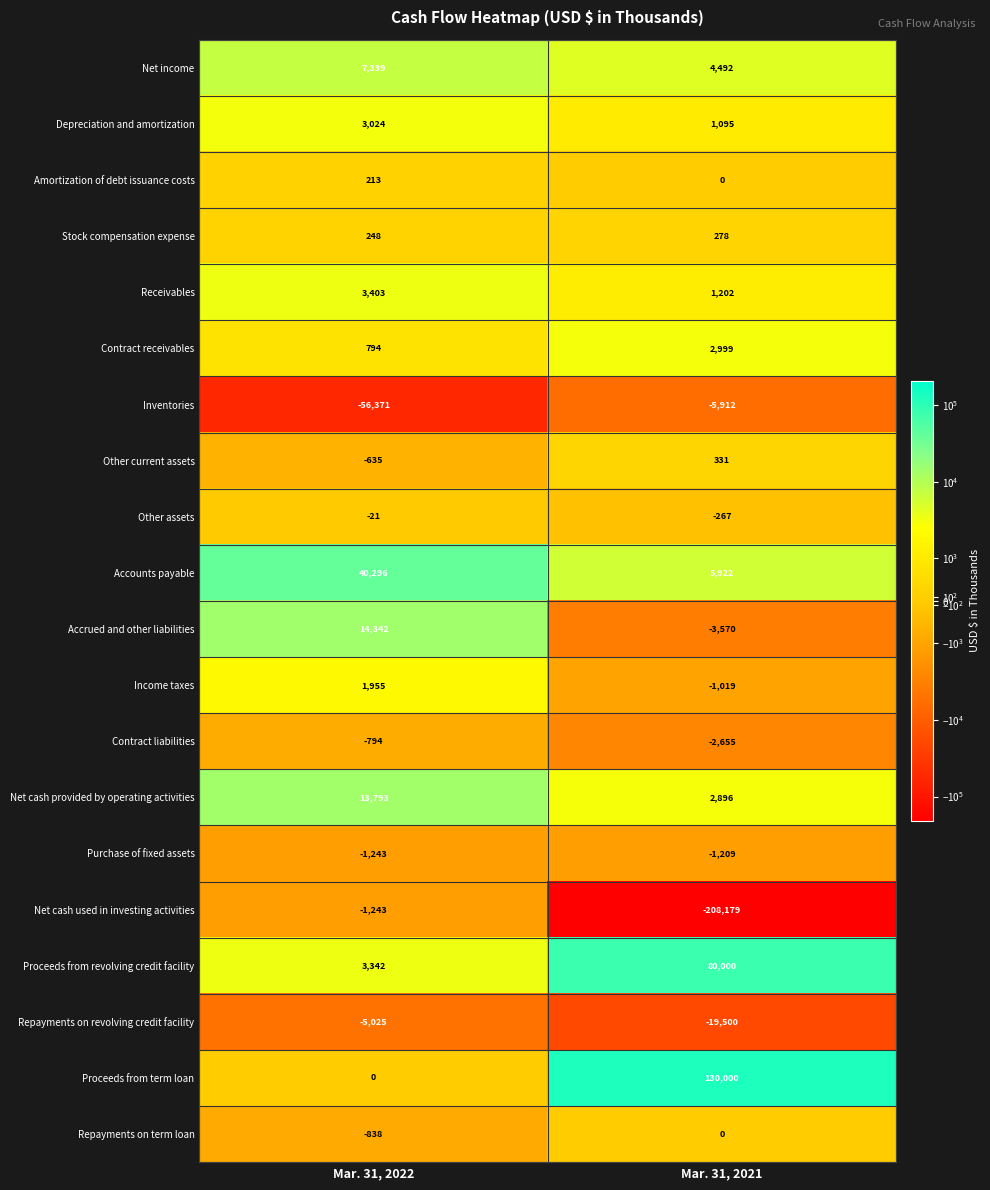

Rank the categories by Depreciation and amortization value from highest to lowest.

Mar. 31, 2022, Mar. 31, 2021